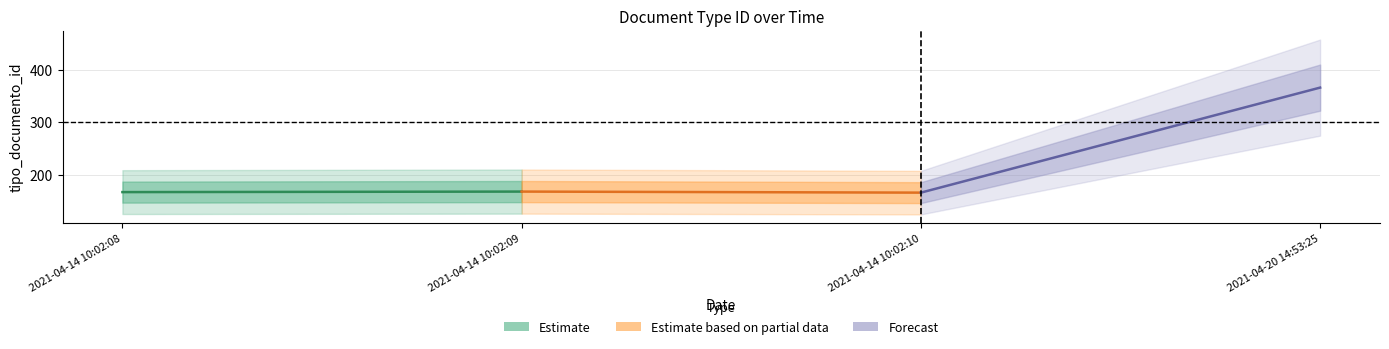

What is the value of the Forecast point at the 2nd from the left?

366